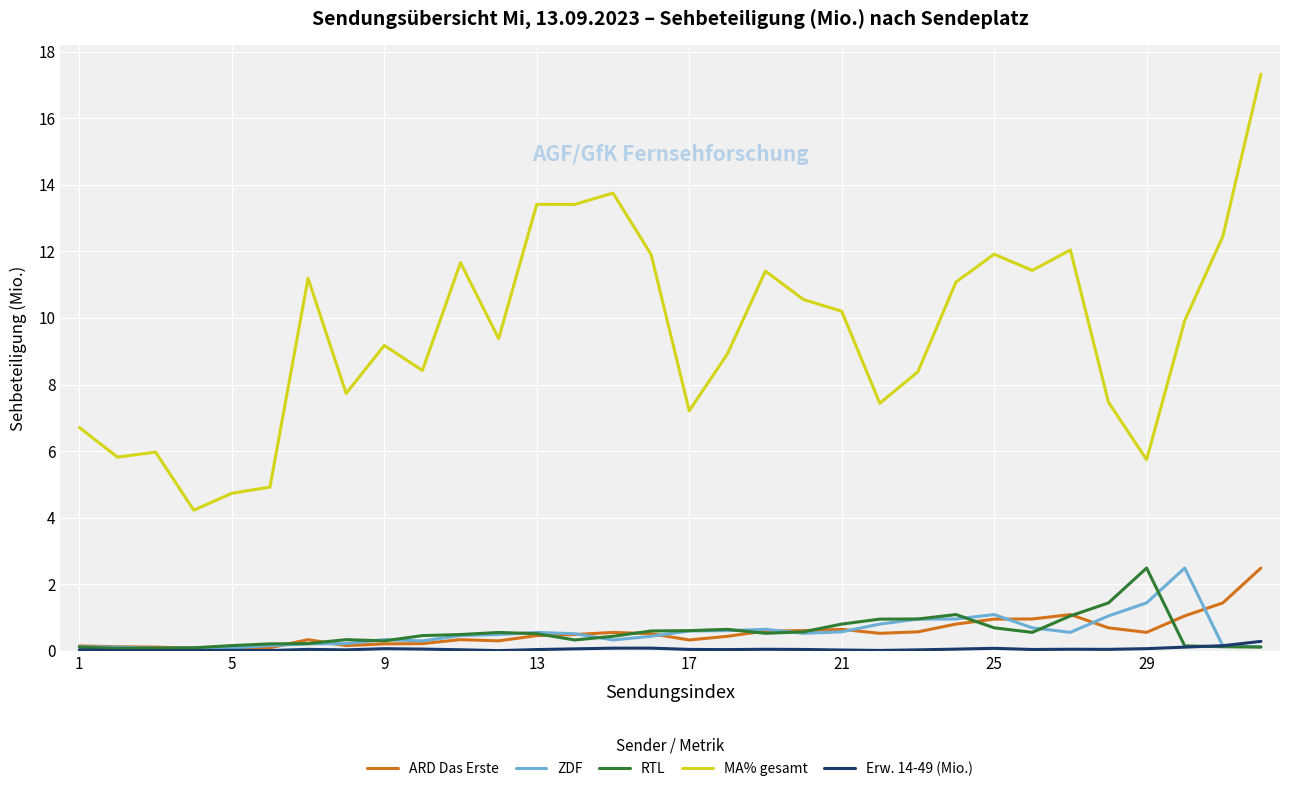

True or false: MA% gesamt and RTL cross at least once.

False